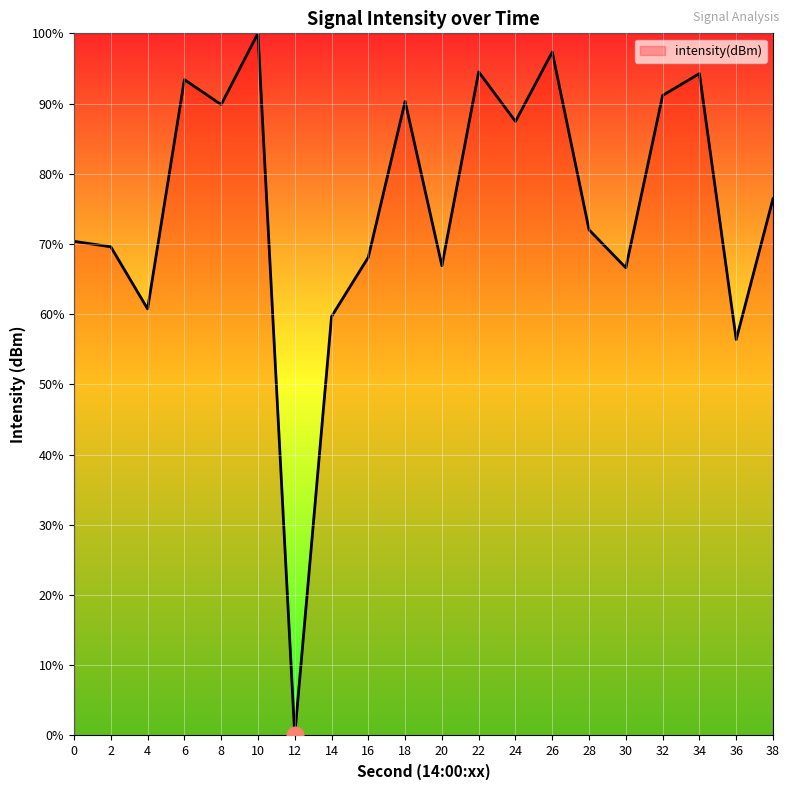

The value at 16 is 42.0. True or false?

False